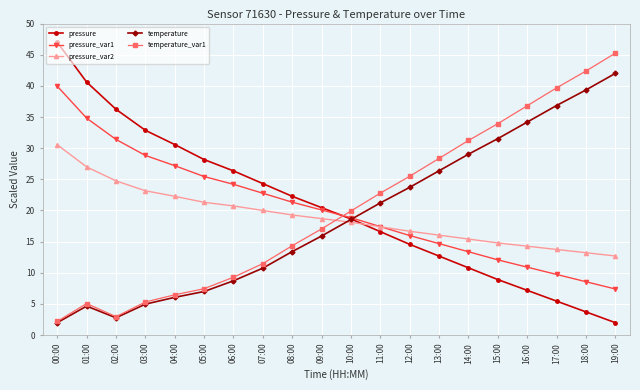

At which label does pressure_var2 first exceed 18?

00:00